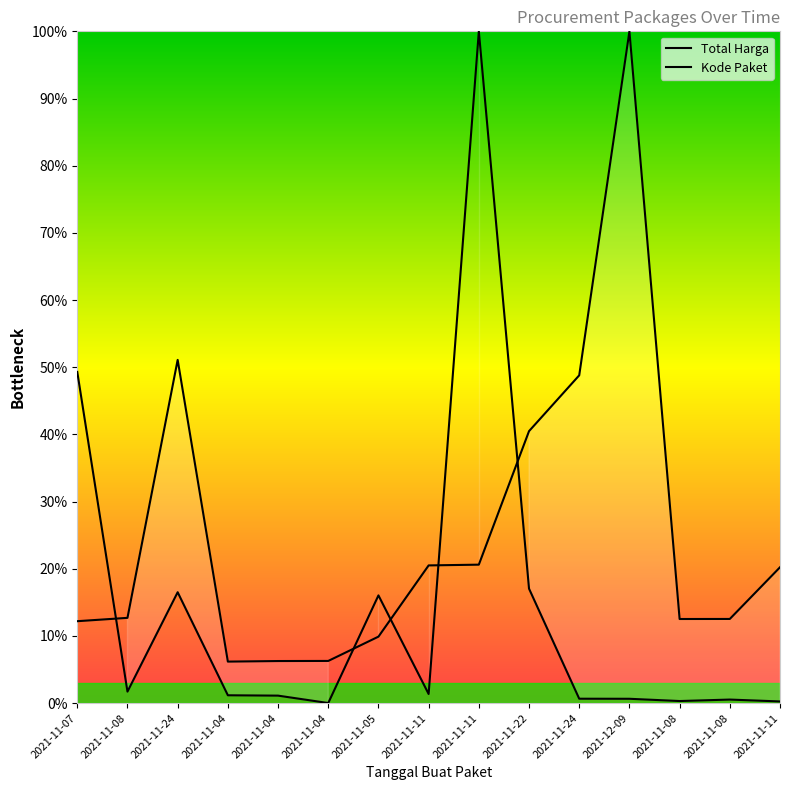

How many data points in Total Harga are above 1?

9